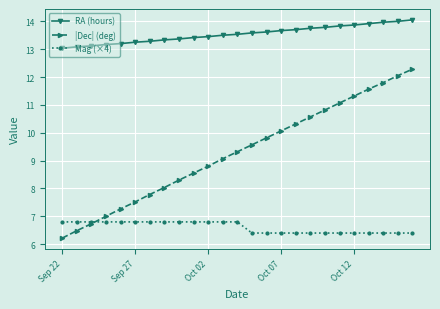

Count the Mag (×4) values in the range 6 to 7.

25